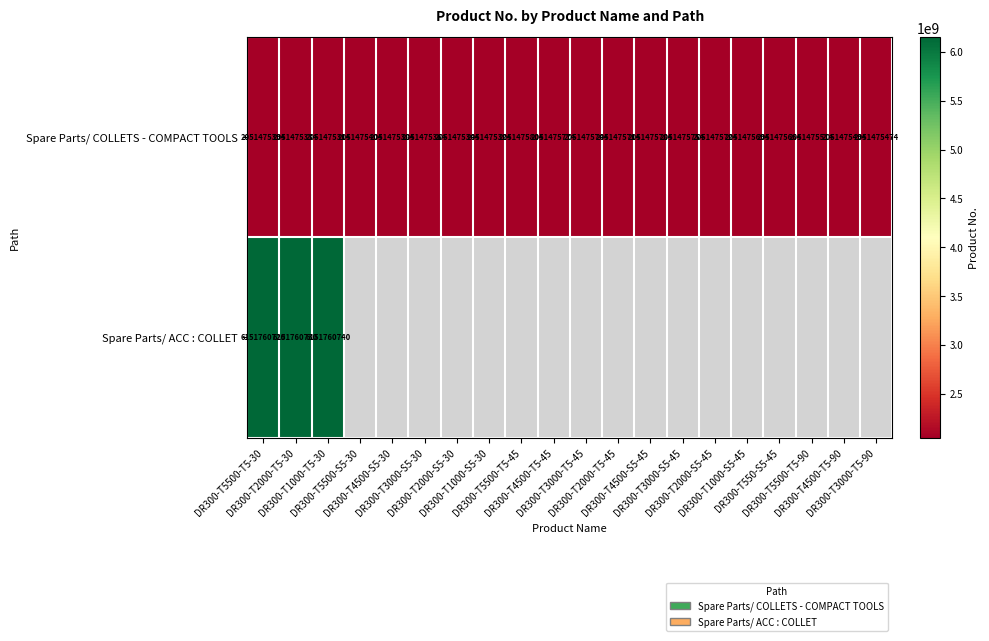

At which label does Spare Parts/ COLLETS - COMPACT TOOLS reach its peak?

DR300-T5500-T5-45